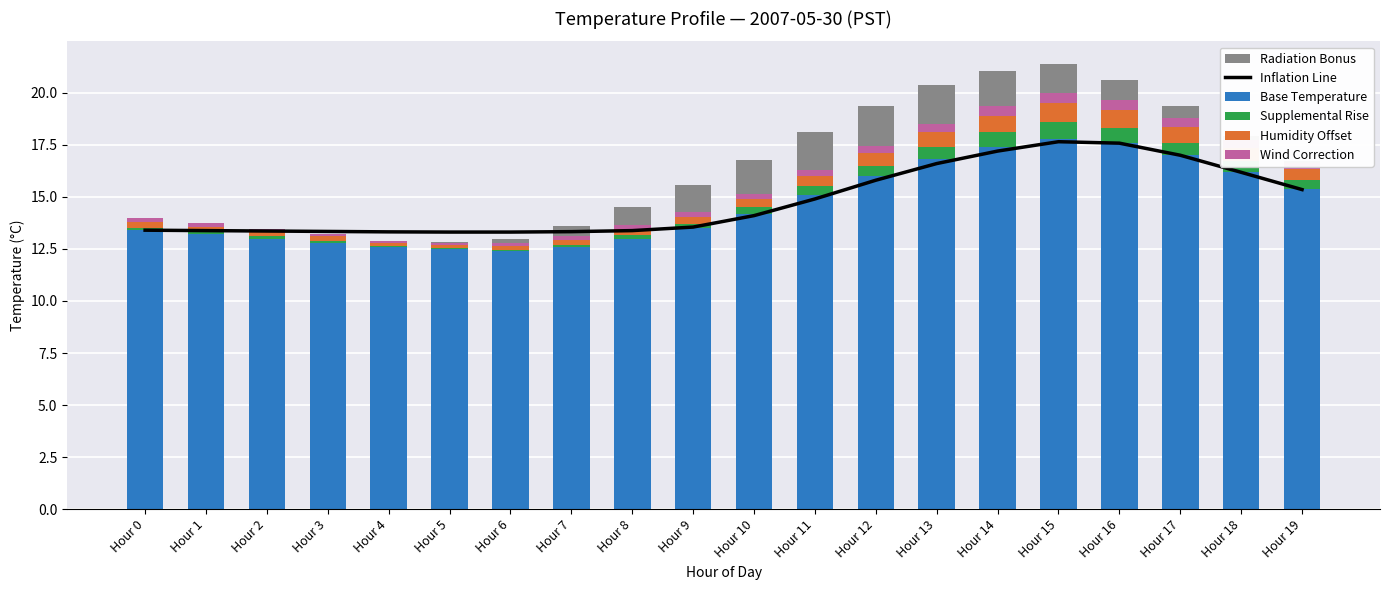

Reading left to right, list all the values displayed in this chart.

Inflation Line: Hour 0=13.4	Hour 1=13.4	Hour 2=13.4	Hour 3=13.3	Hour 4=13.3	Hour 5=13.3	Hour 6=13.3	Hour 7=13.3	Hour 8=13.4	Hour 9=13.6	Hour 10=14.1	Hour 11=14.9	Hour 12=15.8	Hour 13=16.6	Hour 14=17.2	Hour 15=17.6	Hour 16=17.6	Hour 17=17.0	Hour 18=16.2	Hour 19=15.3
Base Temperature: Hour 0=13.4	Hour 1=13.2	Hour 2=13.0	Hour 3=12.8	Hour 4=12.6	Hour 5=12.5	Hour 6=12.4	Hour 7=12.6	Hour 8=13.0	Hour 9=13.5	Hour 10=14.2	Hour 11=15.1	Hour 12=16.0	Hour 13=16.8	Hour 14=17.4	Hour 15=17.8	Hour 16=17.6	Hour 17=17.0	Hour 18=16.2	Hour 19=15.4
Supplemental Rise: Hour 0=0.1	Hour 1=0.1	Hour 2=0.1	Hour 3=0.1	Hour 4=0.1	Hour 5=0.1	Hour 6=0.1	Hour 7=0.1	Hour 8=0.2	Hour 9=0.2	Hour 10=0.3	Hour 11=0.4	Hour 12=0.5	Hour 13=0.6	Hour 14=0.7	Hour 15=0.8	Hour 16=0.7	Hour 17=0.6	Hour 18=0.5	Hour 19=0.4
Humidity Offset: Hour 0=0.3	Hour 1=0.2	Hour 2=0.2	Hour 3=0.2	Hour 4=0.2	Hour 5=0.2	Hour 6=0.2	Hour 7=0.2	Hour 8=0.3	Hour 9=0.3	Hour 10=0.4	Hour 11=0.5	Hour 12=0.6	Hour 13=0.7	Hour 14=0.8	Hour 15=0.9	Hour 16=0.8	Hour 17=0.8	Hour 18=0.7	Hour 19=0.6
Wind Correction: Hour 0=0.2	Hour 1=0.2	Hour 2=0.2	Hour 3=0.1	Hour 4=0.1	Hour 5=0.1	Hour 6=0.1	Hour 7=0.2	Hour 8=0.2	Hour 9=0.2	Hour 10=0.2	Hour 11=0.3	Hour 12=0.3	Hour 13=0.4	Hour 14=0.4	Hour 15=0.5	Hour 16=0.5	Hour 17=0.4	Hour 18=0.4	Hour 19=0.3
Radiation Bonus: Hour 0=0.0	Hour 1=0.0	Hour 2=0.0	Hour 3=0.0	Hour 4=0.0	Hour 5=0.1	Hour 6=0.2	Hour 7=0.5	Hour 8=0.9	Hour 9=1.3	Hour 10=1.6	Hour 11=1.8	Hour 12=1.9	Hour 13=1.8	Hour 14=1.7	Hour 15=1.4	Hour 16=1.0	Hour 17=0.6	Hour 18=0.2	Hour 19=0.1